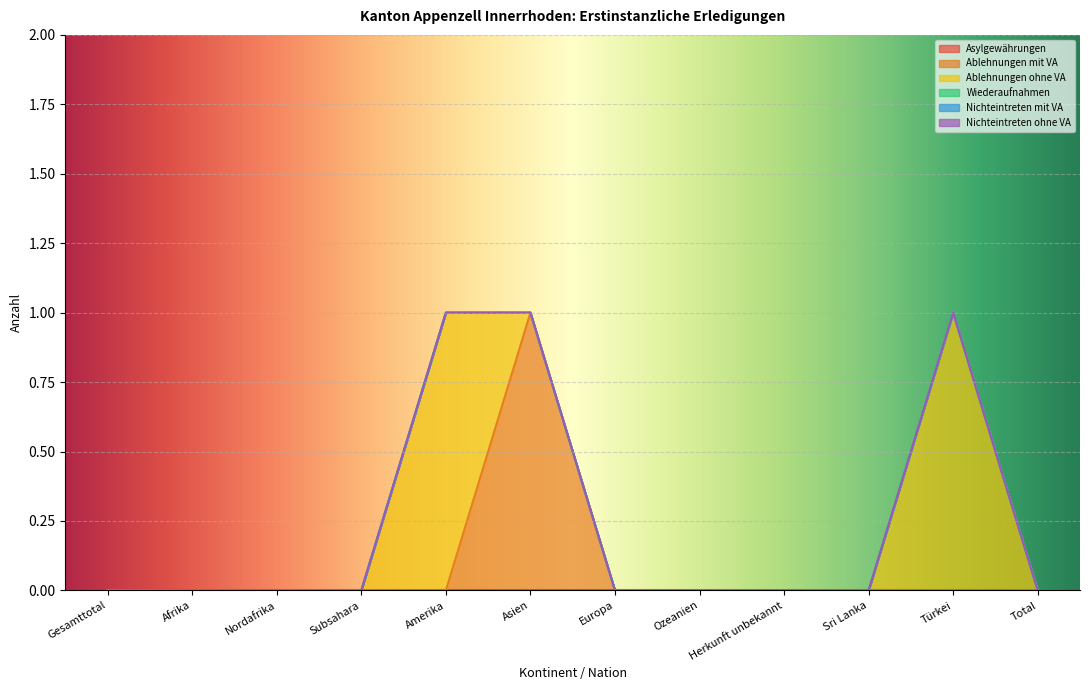

At how many categories does at least one series exceed 0?

3